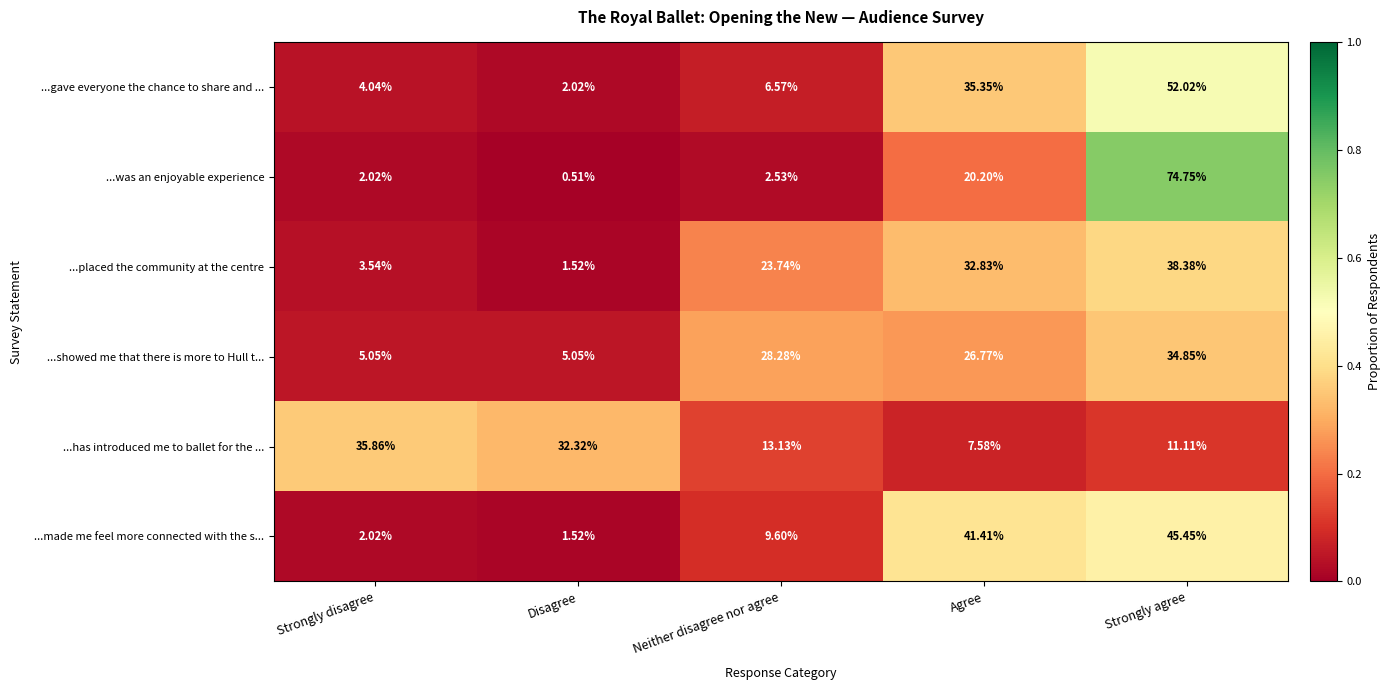

Which category has the highest value across all series?

Strongly agree